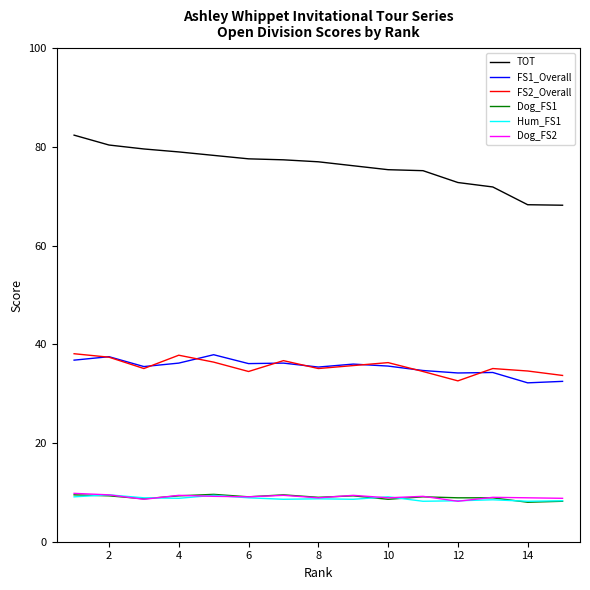

In FS1_Overall, how many points are lower than both neighbors (excluding endpoints)?

5